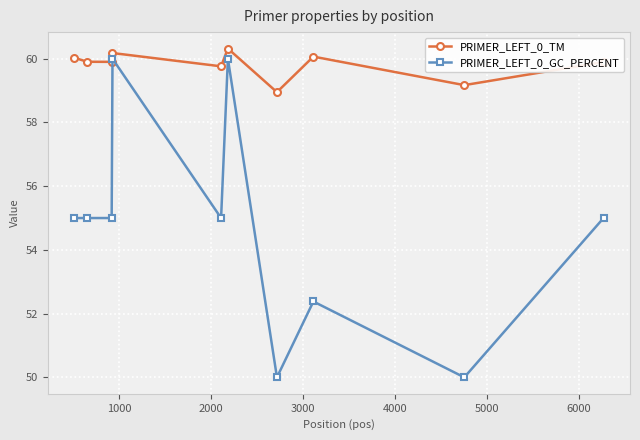

Which series has the largest range (max minus min)?

PRIMER_LEFT_0_GC_PERCENT